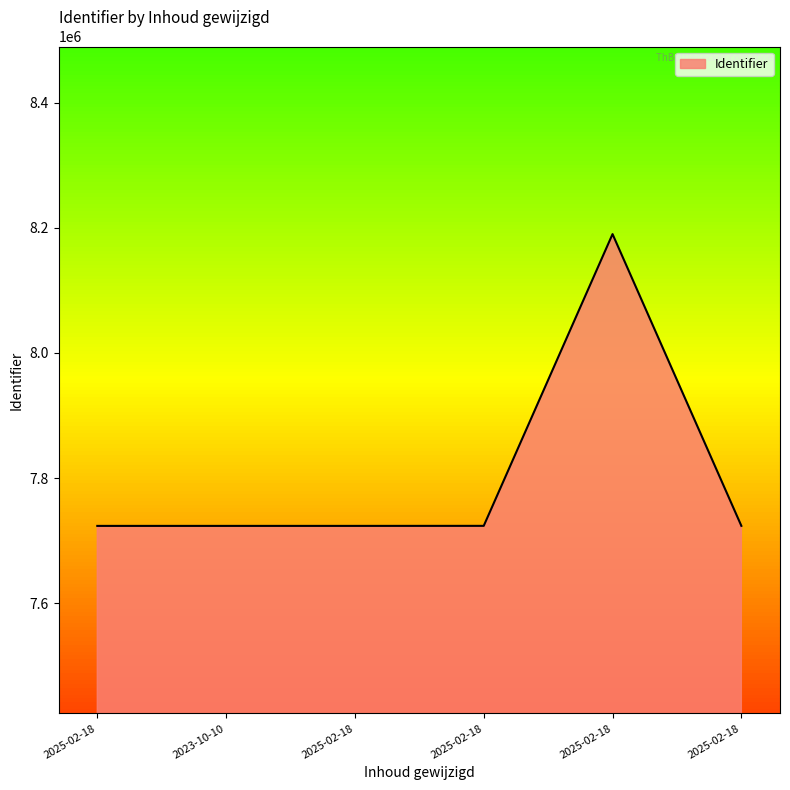

Count the number of categories in the chart.

6